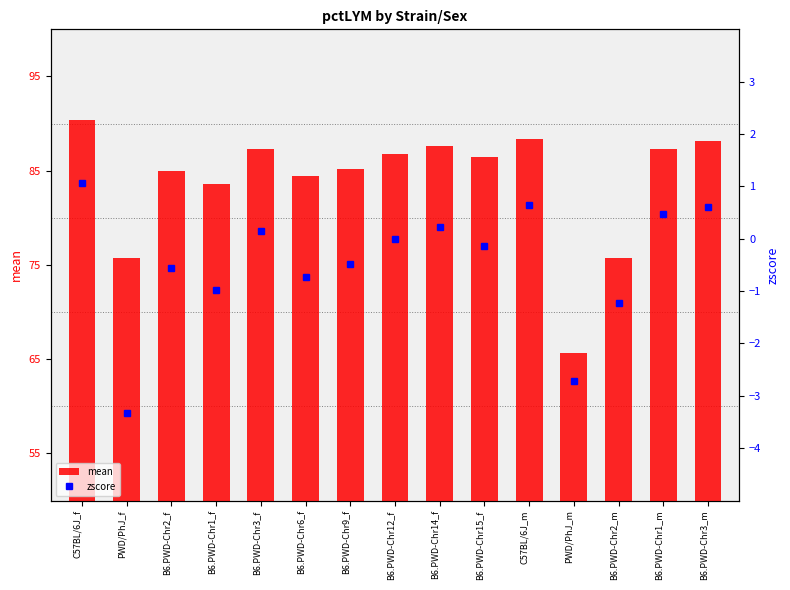

Reading left to right, transcribe all the data shown in this chart.

mean: 90.4	75.7	85.0	83.6	87.3	84.4	85.2	86.8	87.6	86.4	88.4	65.7	75.7	87.3	88.1
zscore: 1.1	-3.3	-0.6	-1.0	0.1	-0.7	-0.5	-0.0	0.2	-0.1	0.6	-2.7	-1.2	0.5	0.6